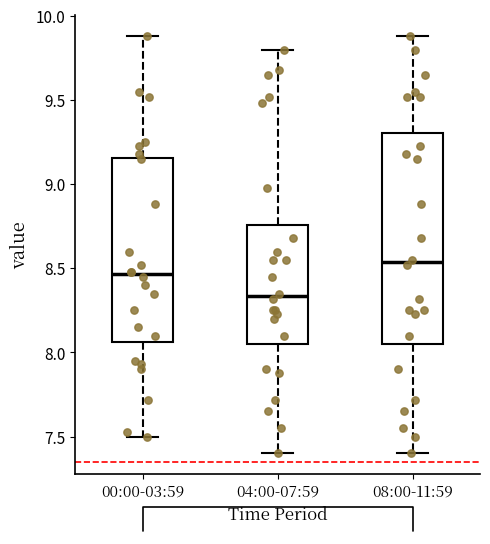

Which box's median line is the lowest?

04:00-07:59